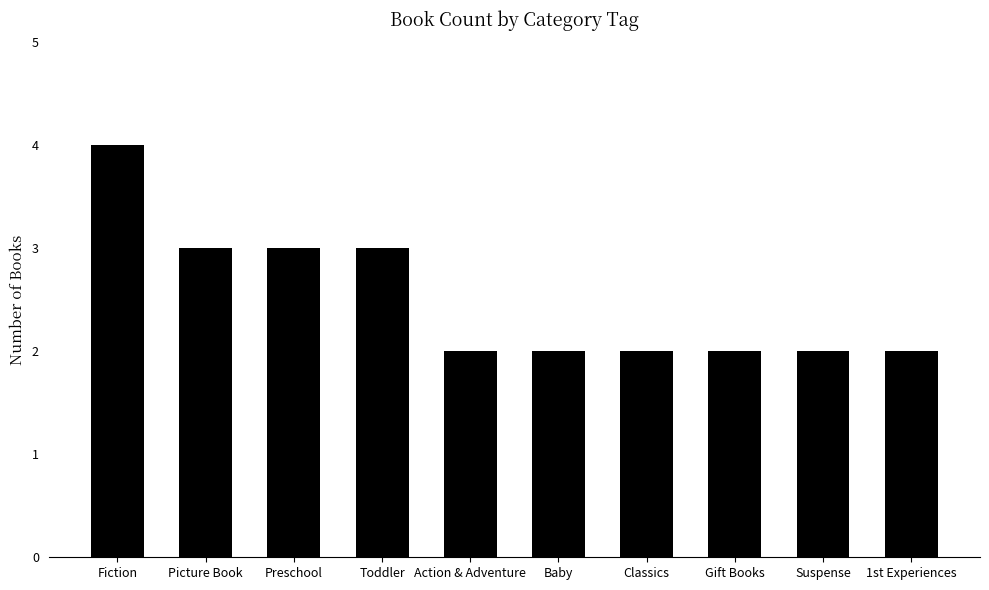

What is the maximum value shown in the chart?

4